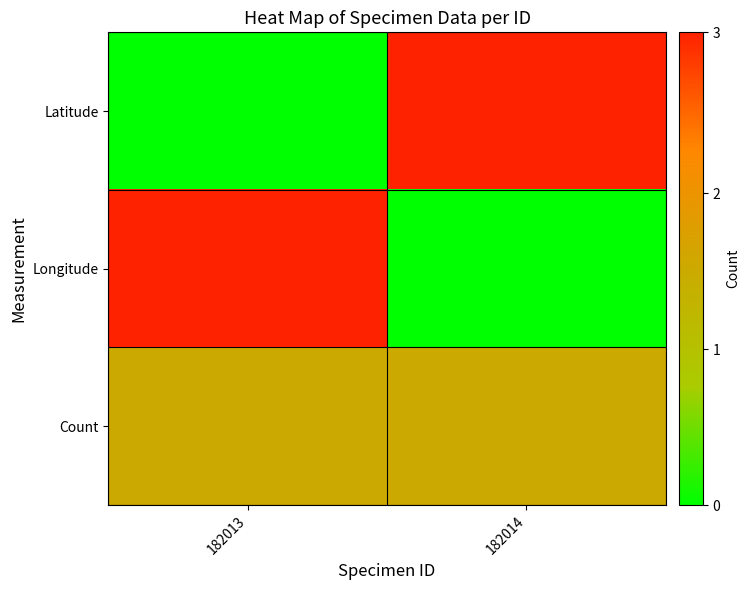

Which series has the largest total across all categories?

Latitude